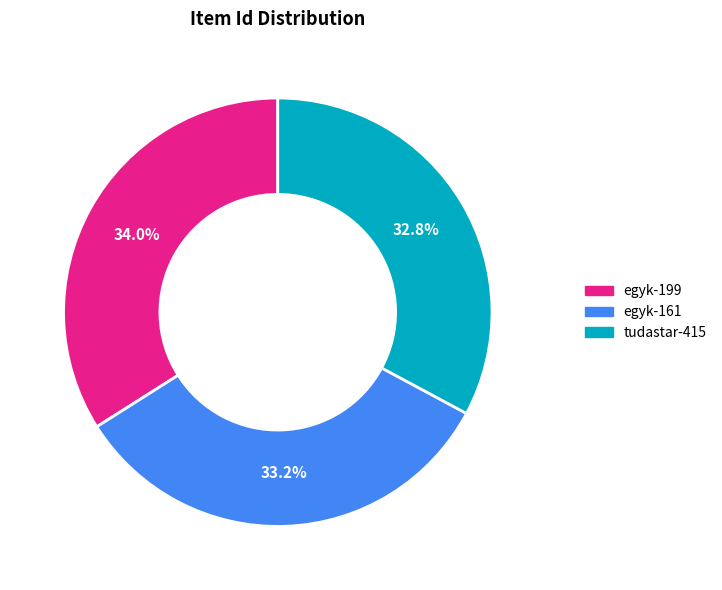

Combined, do egyk-199 and tudastar-415 account for over 50%?

Yes